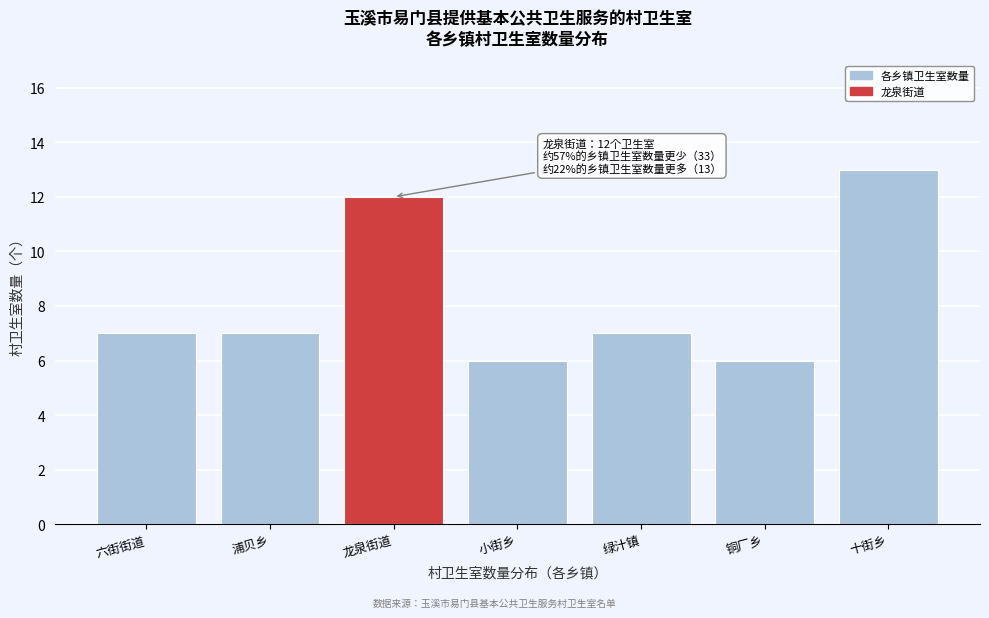

Reading left to right, list all the values displayed in this chart.

7	7	12	6	7	6	13